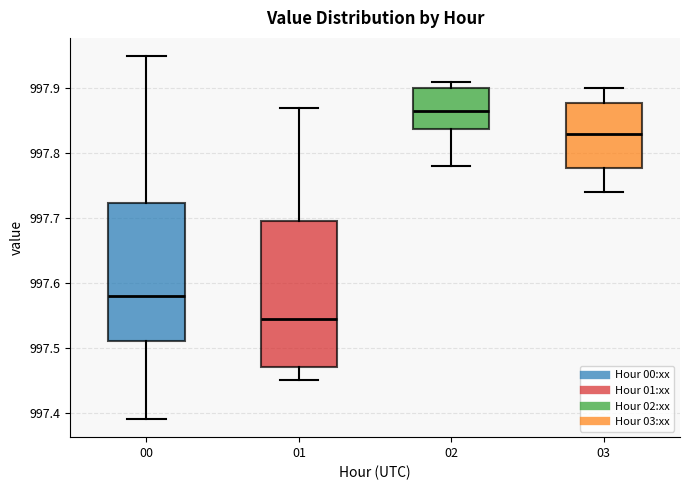

Which box has the lowest median line?

01